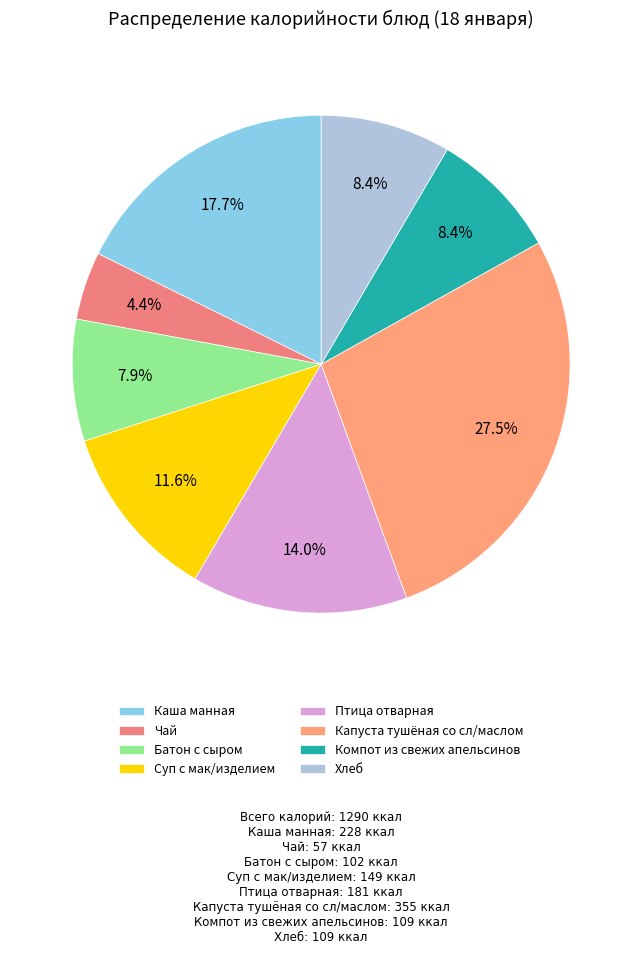

Between Птица отварная and Компот из свежих апельсинов, which is larger?

Птица отварная